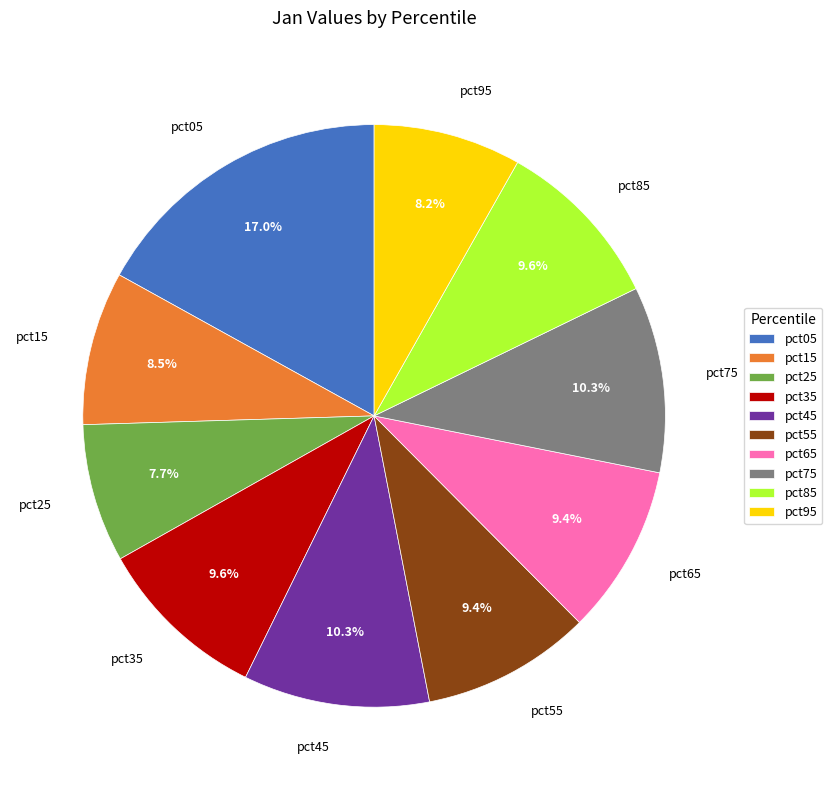

What percentage is NOT represented by pct05?

83.0%